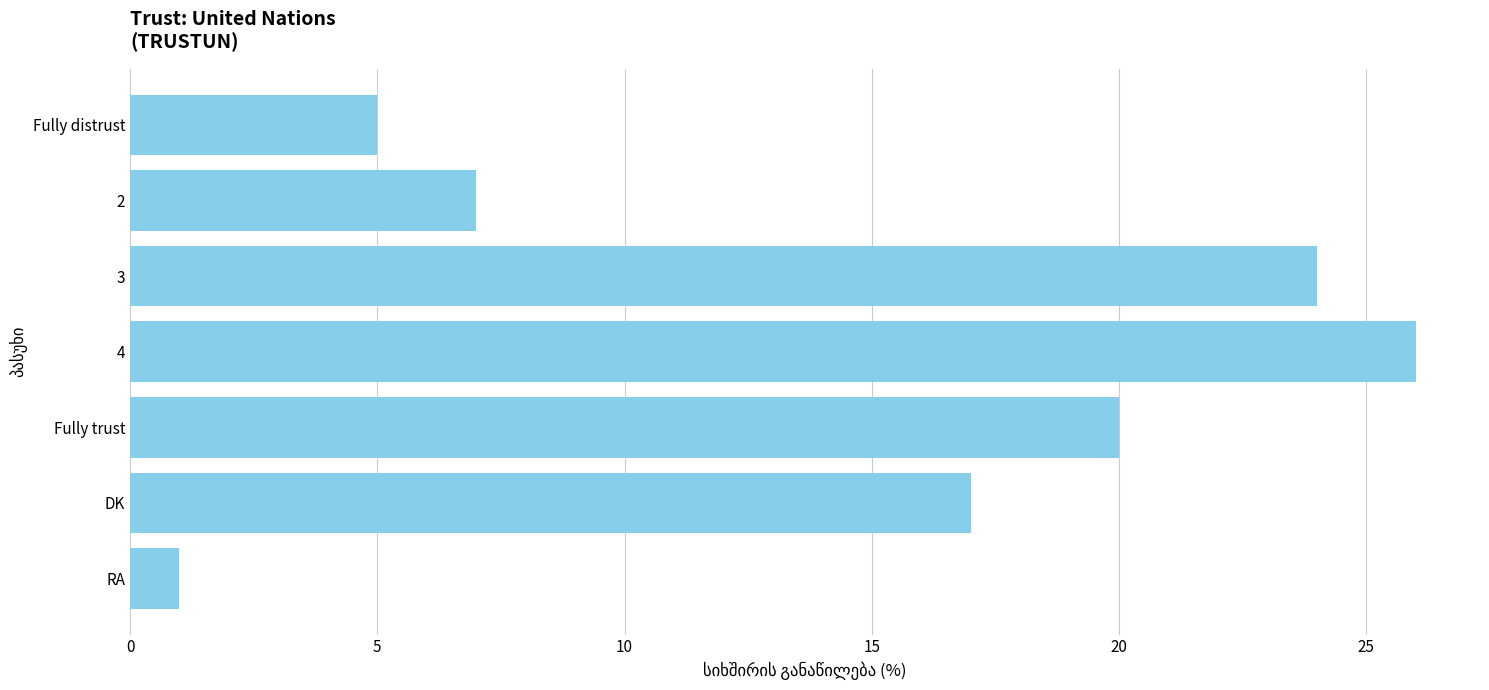

What is the approximate value at 2, to the nearest 10?

10